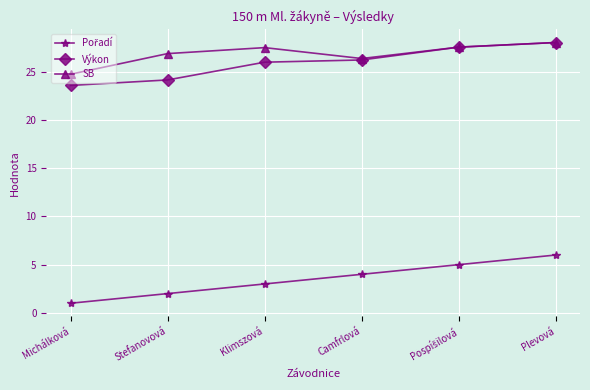

Which series has the largest total across all categories?

SB